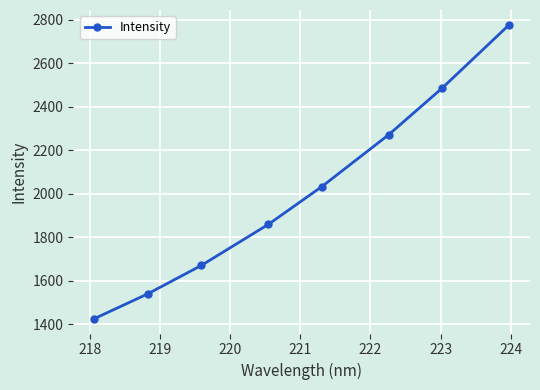

What is the greatest value displayed?

2776.9